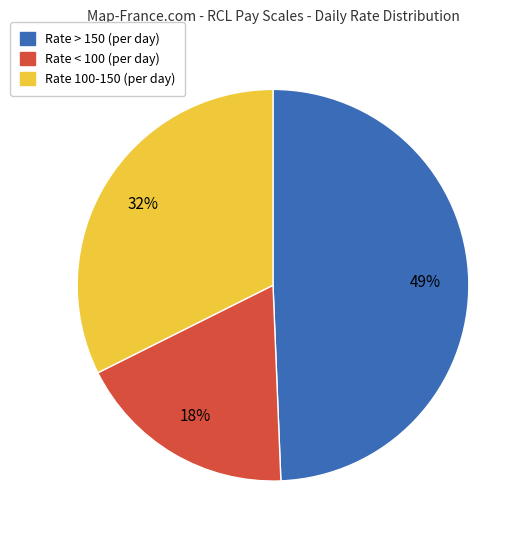

Count the number of slices in the pie.

3